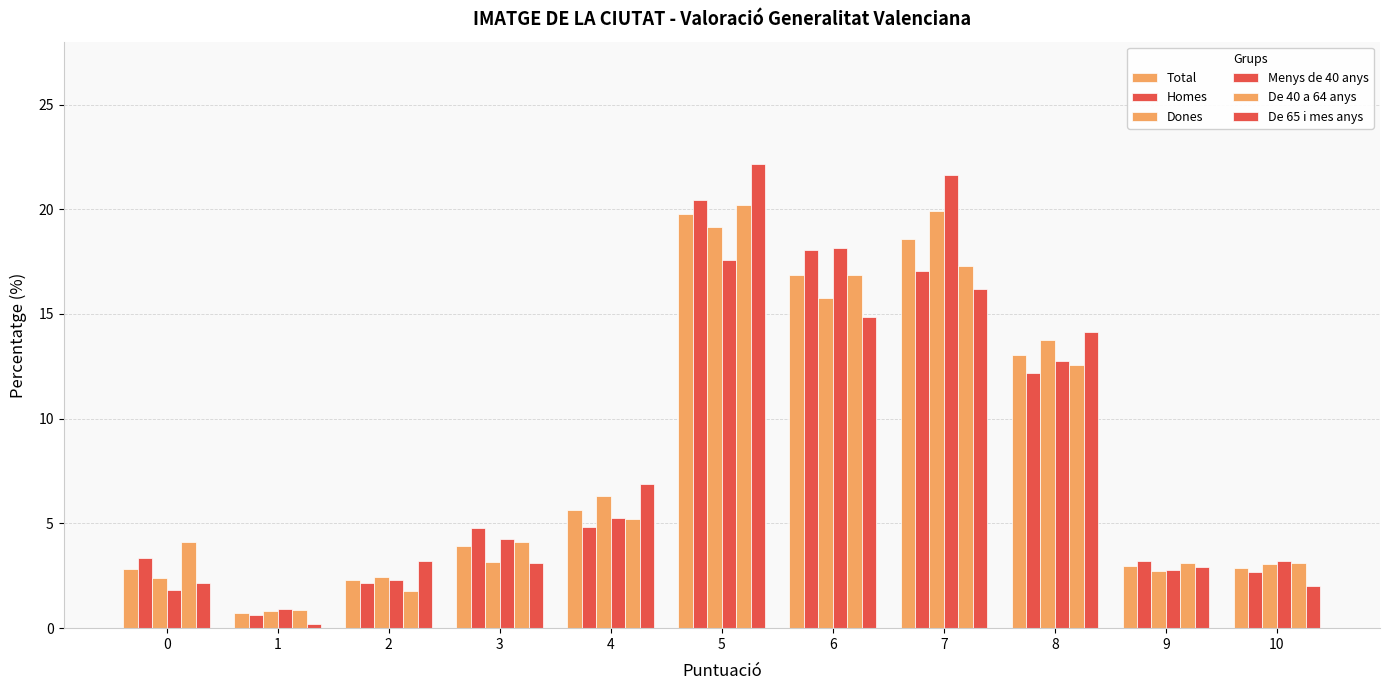

Which series has the largest total across all categories?

Menys de 40 anys